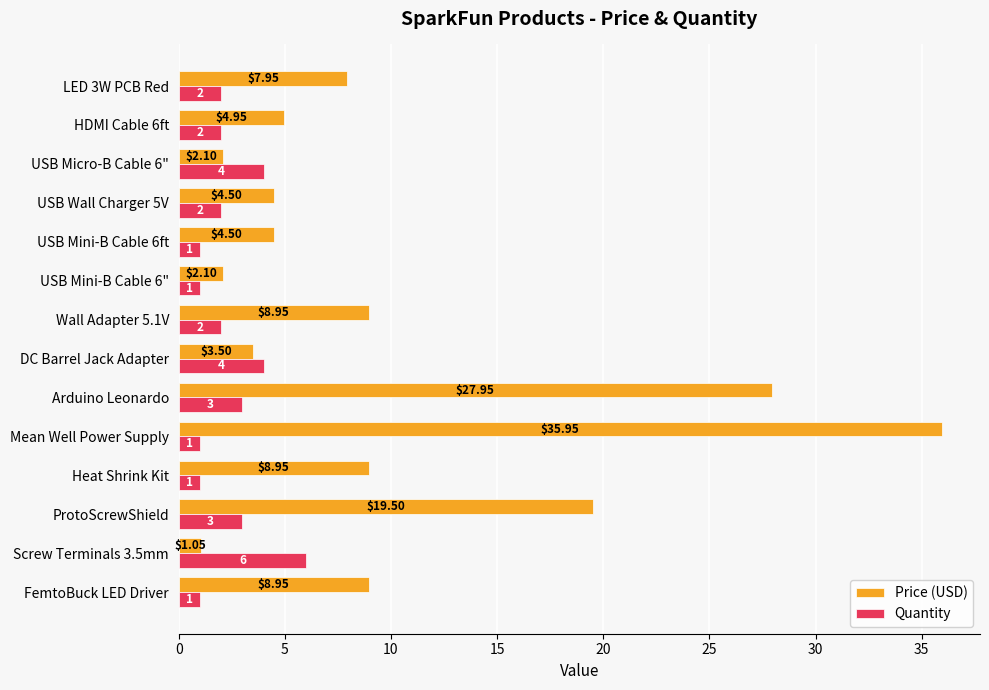

Which series has the largest total across all categories?

Price (USD)